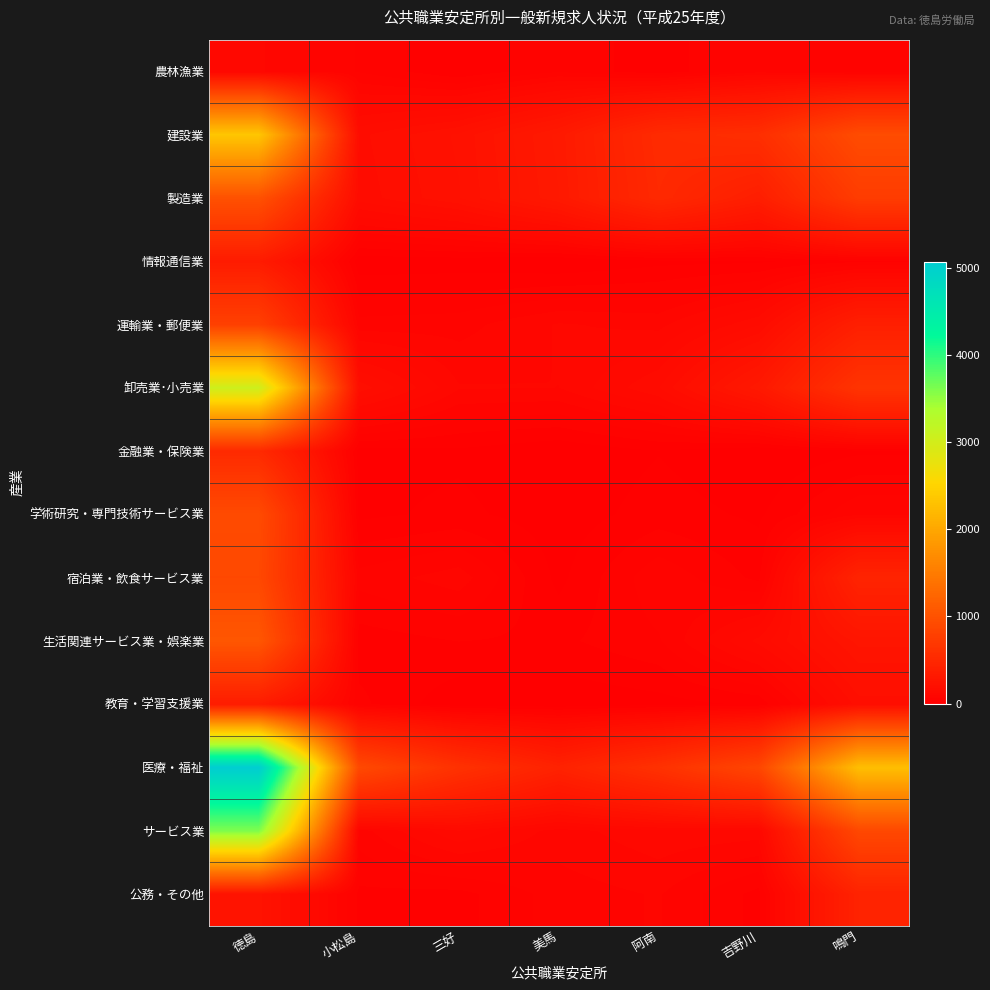

At which category does the chart reach its minimum across all series?

美馬